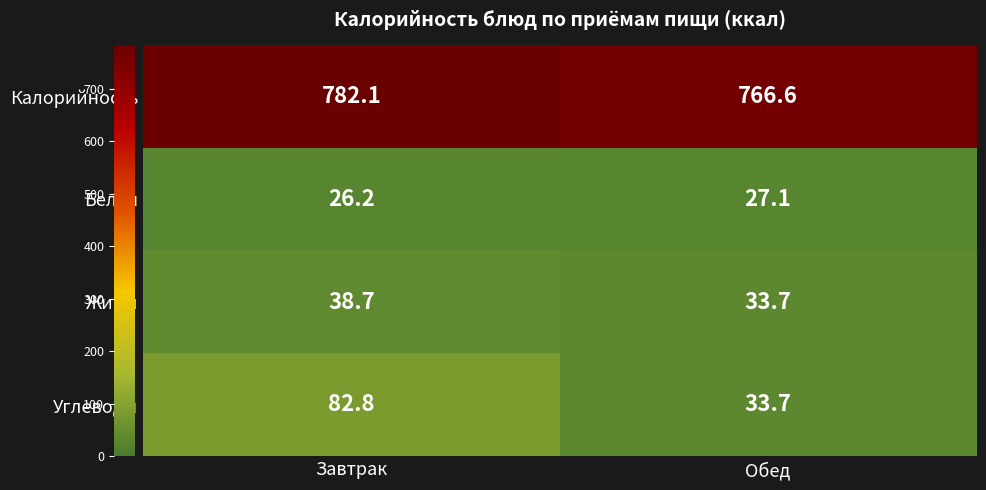

The value of Жиры at Завтрак is 11.8. True or false?

False